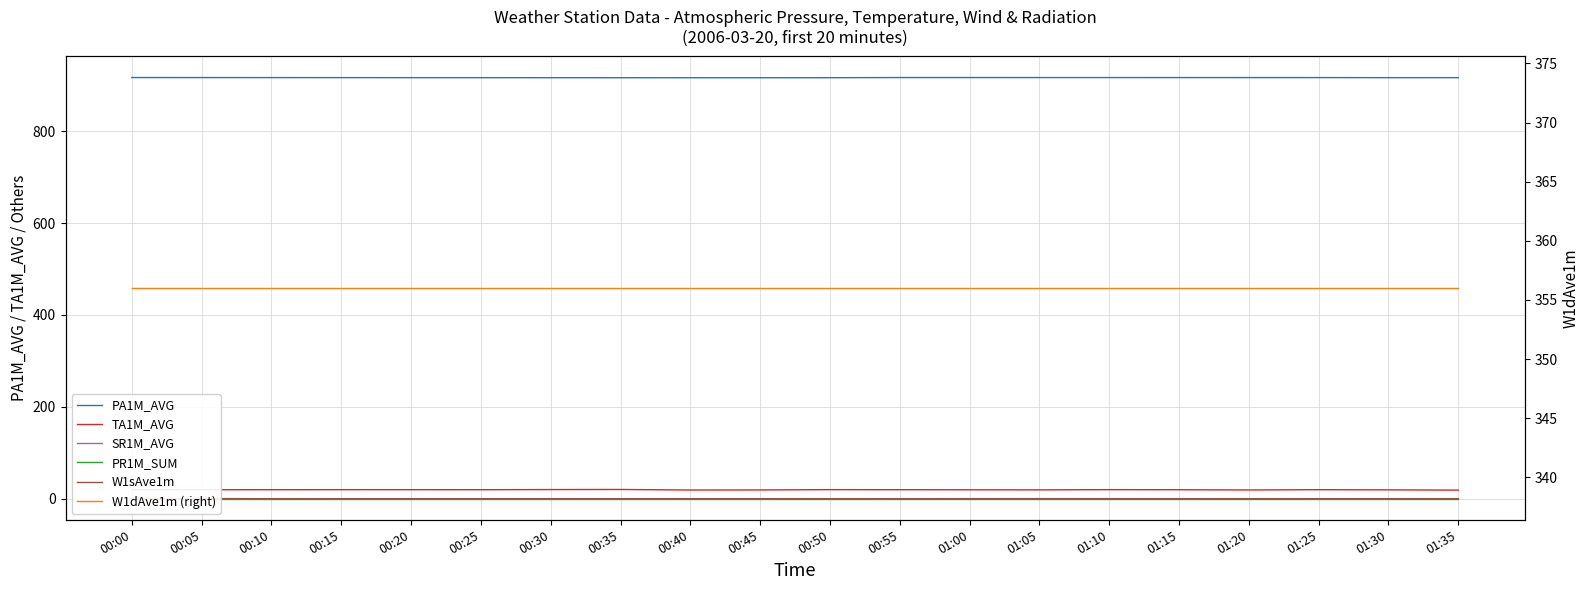

Does the chart have visible grid lines?

Yes